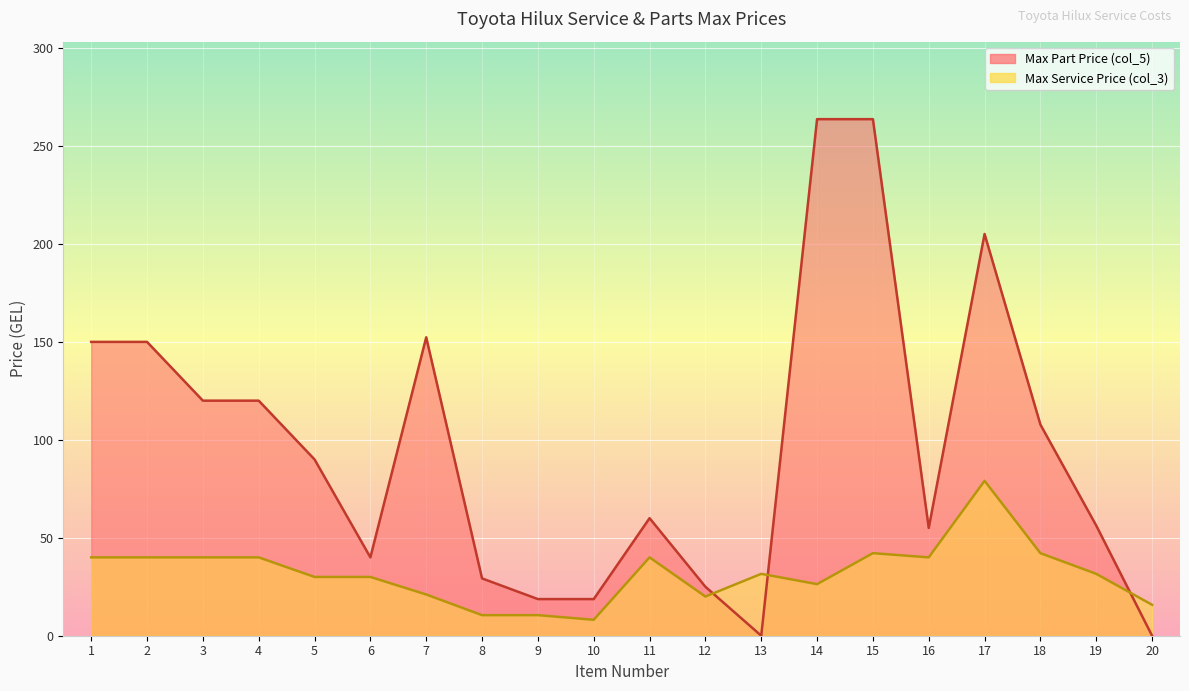

What are all the series names shown in the legend?

Max Part Price (col_5), Max Service Price (col_3)